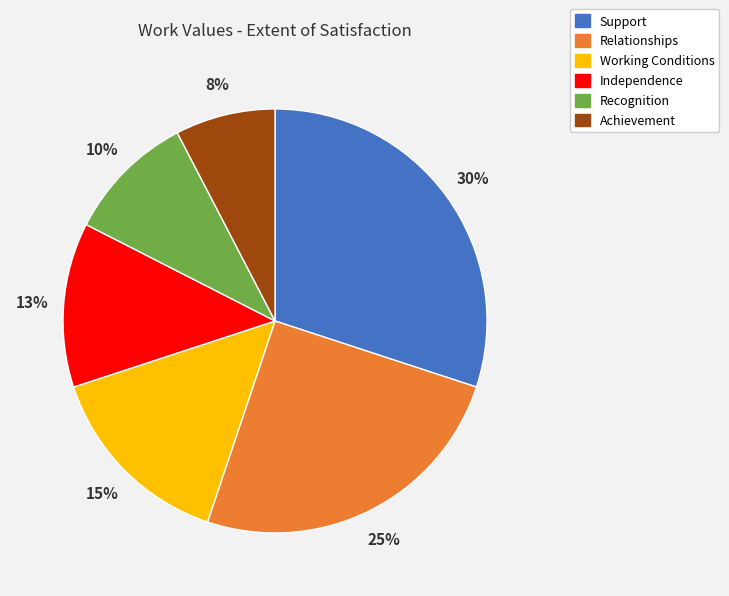

Between Recognition and Working Conditions, which is larger?

Working Conditions